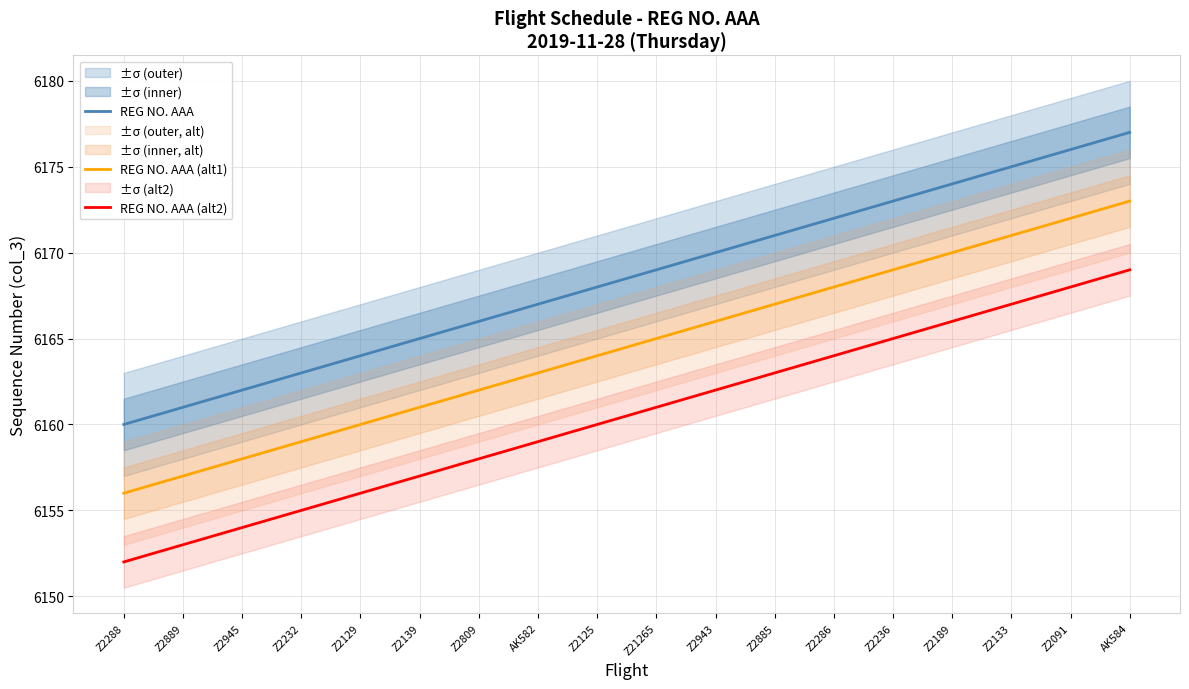

Reading left to right, what are all the values shown in this chart?

REG NO. AAA: 6160	6161	6162	6163	6164	6165	6166	6167	6168	6169	6170	6171	6172	6173	6174	6175	6176	6177
REG NO. AAA (alt1): 6156	6157	6158	6159	6160	6161	6162	6163	6164	6165	6166	6167	6168	6169	6170	6171	6172	6173
REG NO. AAA (alt2): 6152	6153	6154	6155	6156	6157	6158	6159	6160	6161	6162	6163	6164	6165	6166	6167	6168	6169